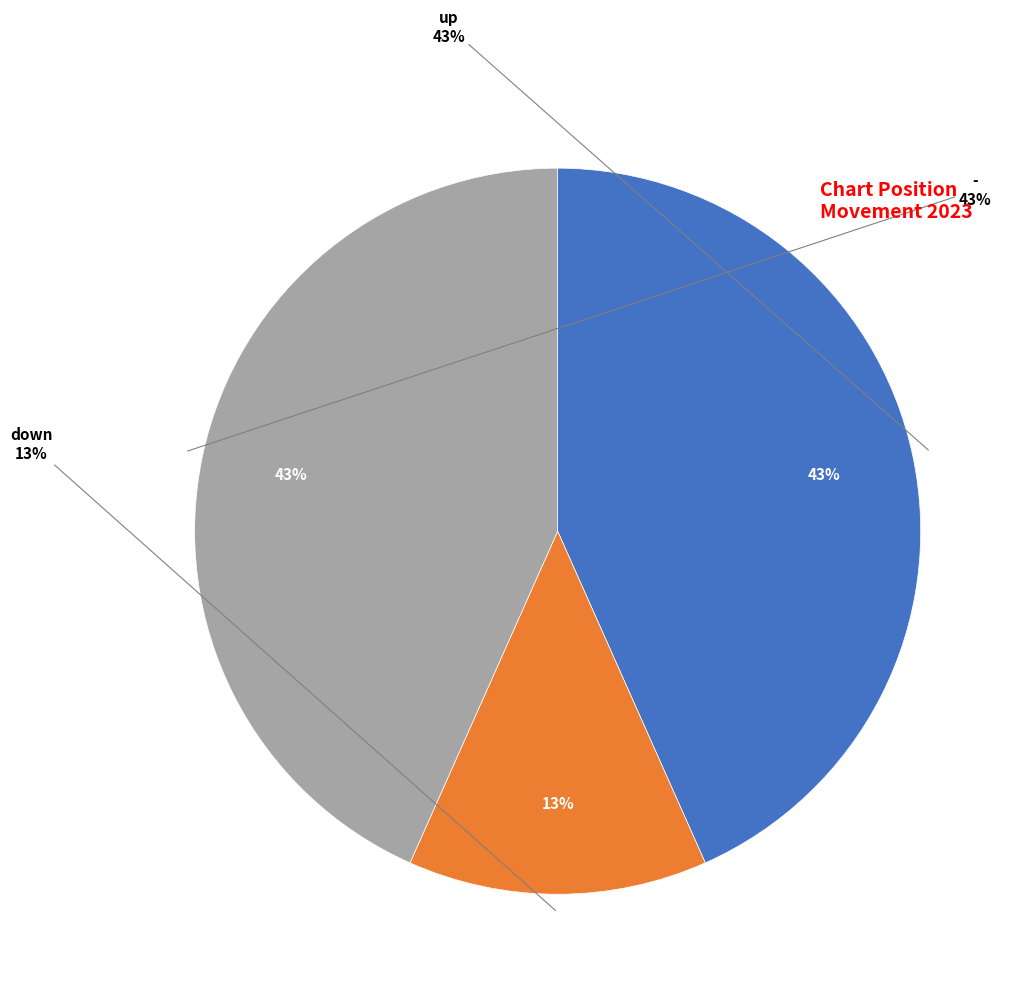

Which slice is the largest?

up